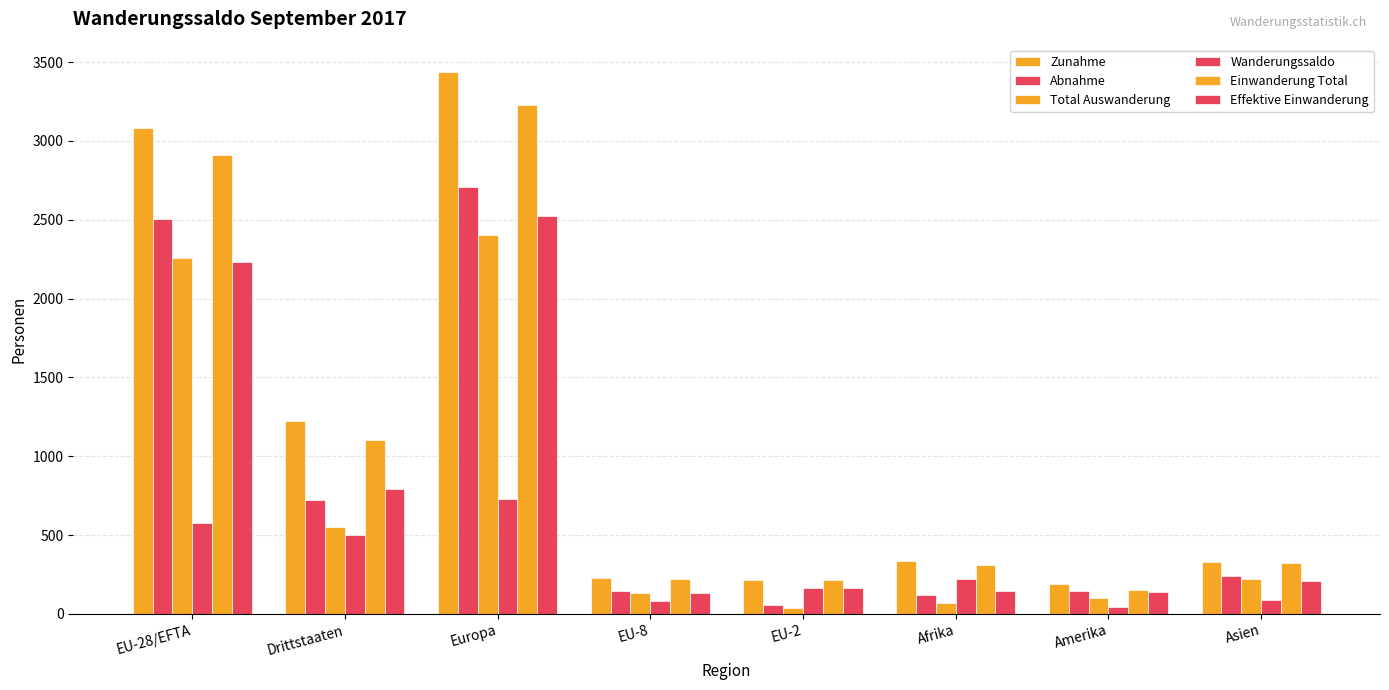

The Zunahme series shows 218 at EU-2. True or false?

True